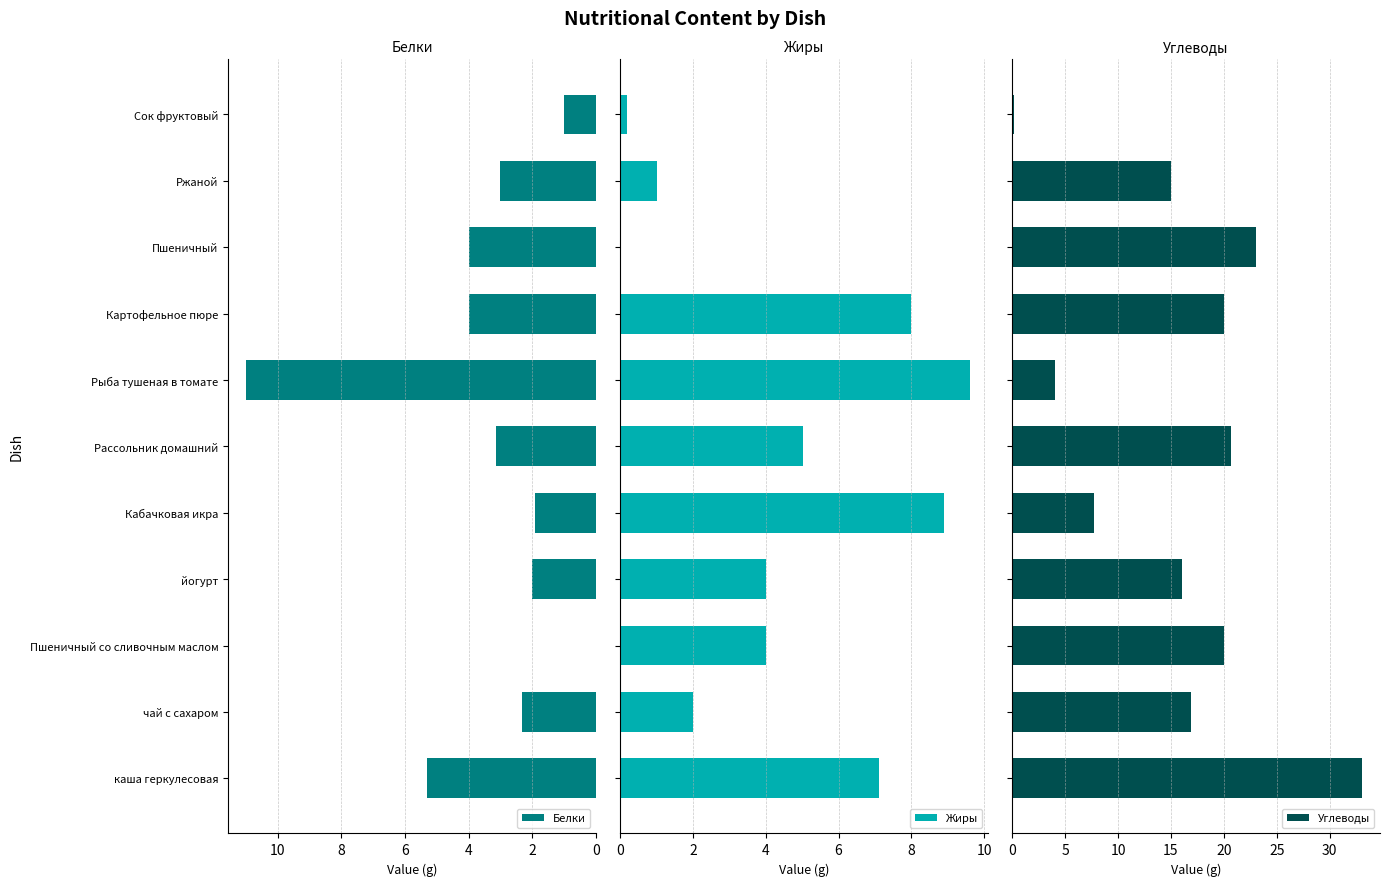

The value of Белки at Пшеничный is 4.0. True or false?

True